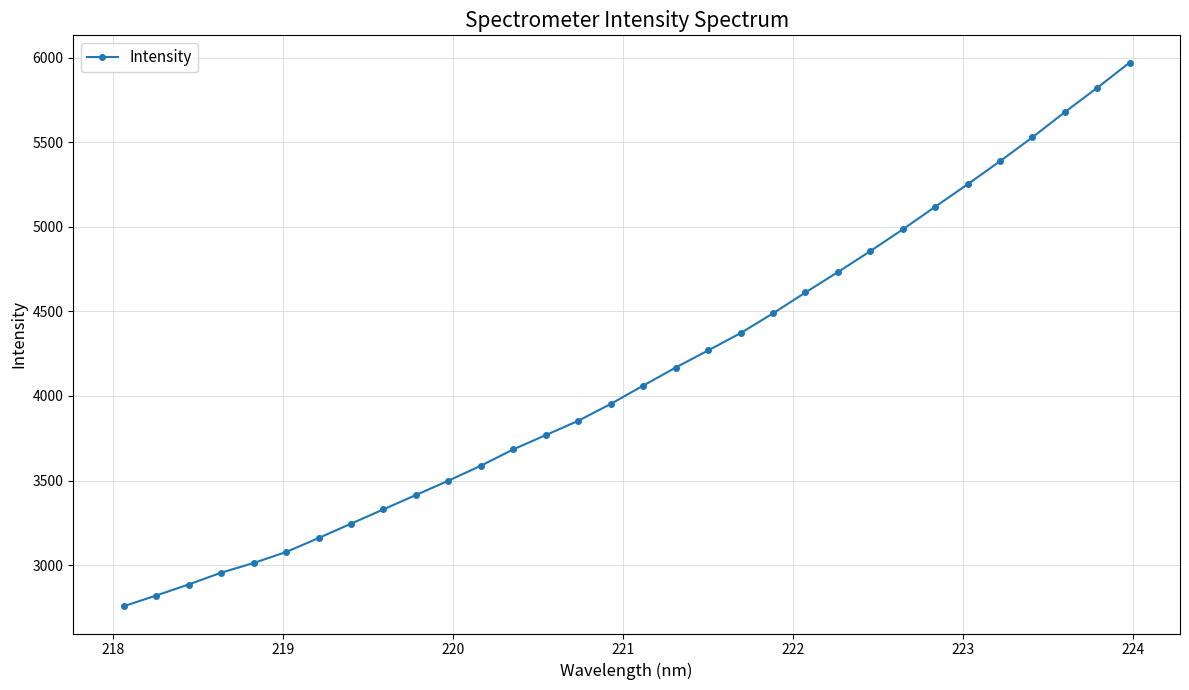

What is the value of the 18th point from the left?

4167.8